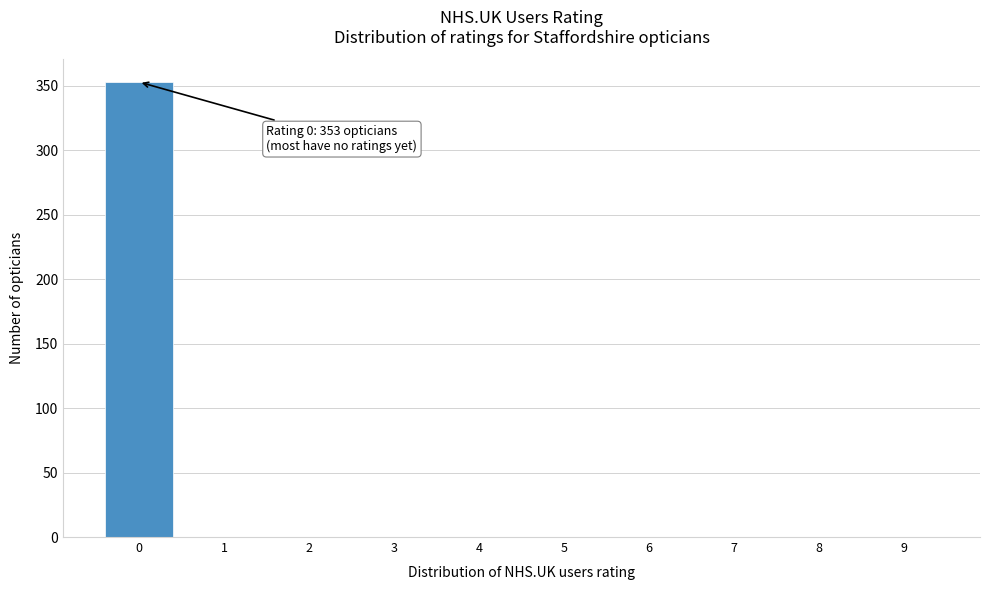

Reading left to right, extract all data points from this chart.

0=353	1=0	2=0	3=0	4=0	5=0	6=0	7=0	8=0	9=0